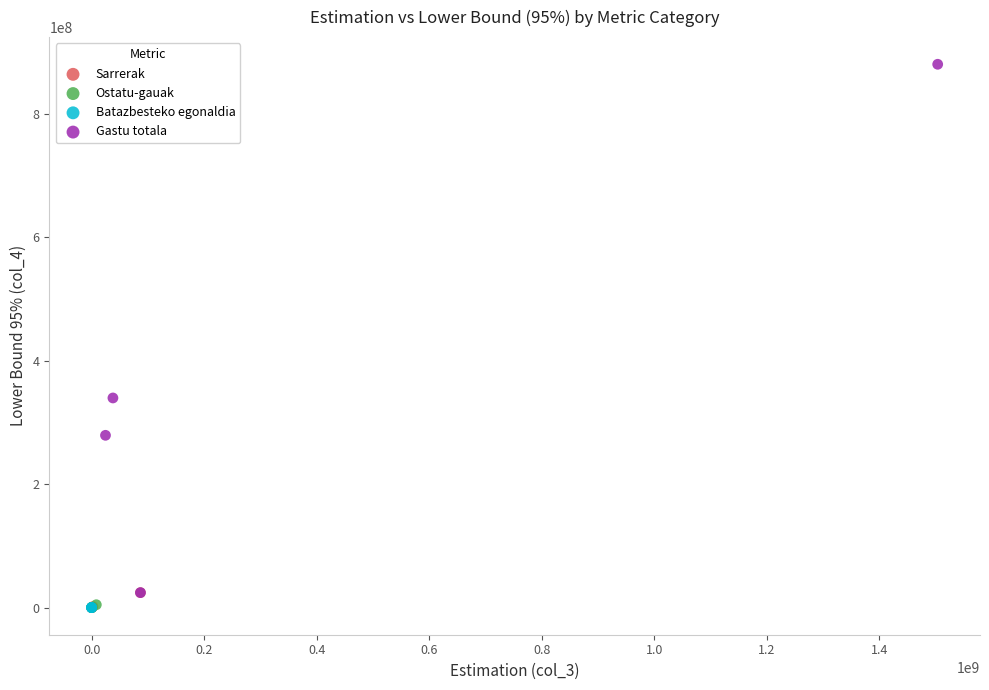

Which series reaches the maximum Y coordinate?

Gastu totala